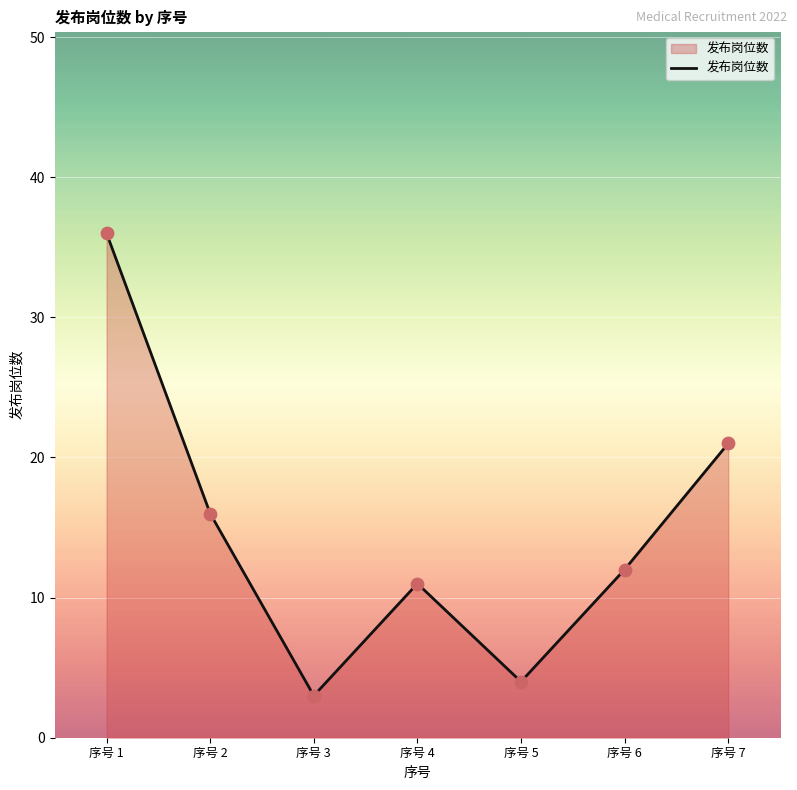

What is the ratio of the value at 序号 1 to the value at 序号 5?

9.0